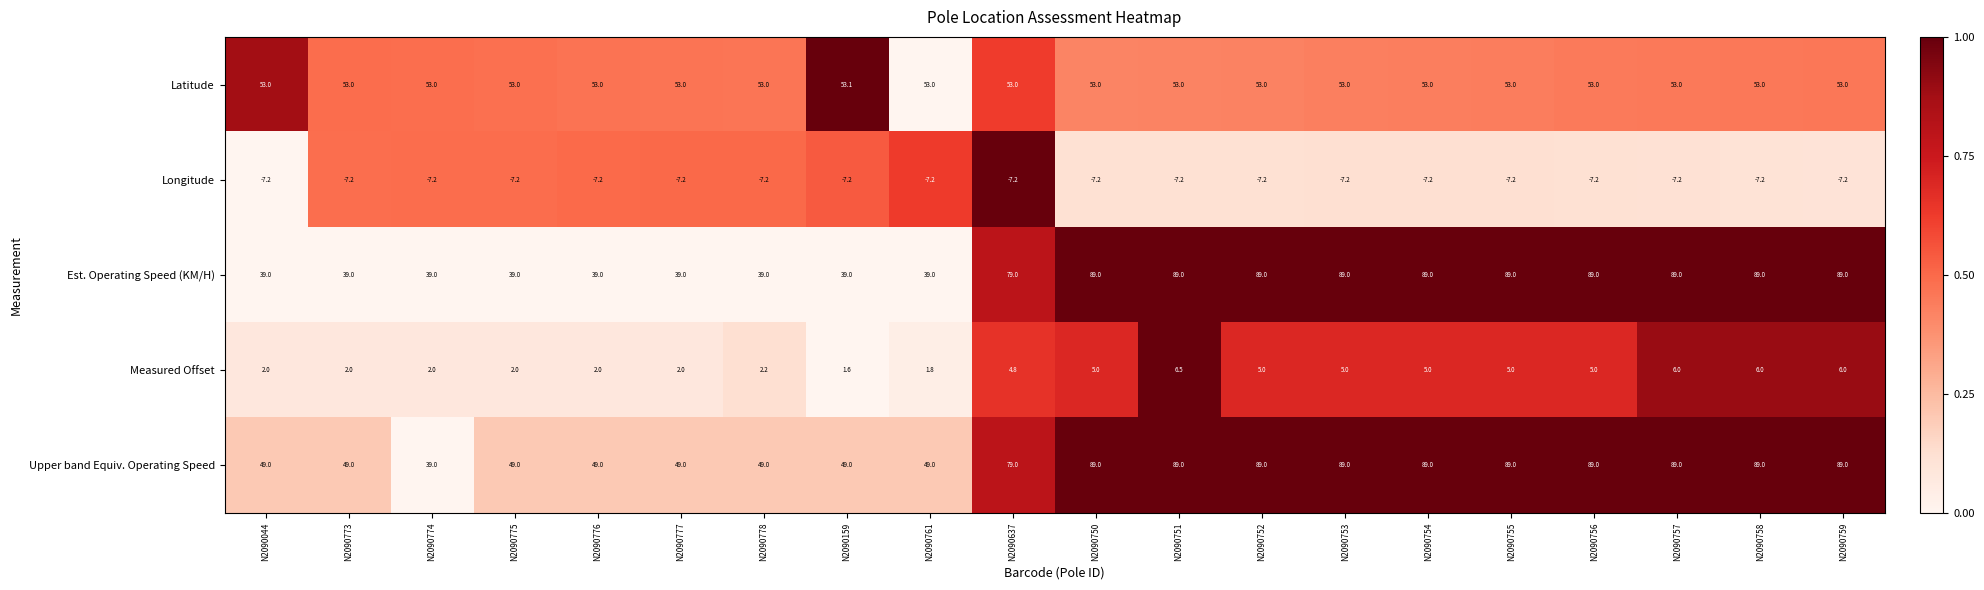

Between N2090777 and N2090758, which series saw the biggest shift?

Est. Operating Speed (KM/H)